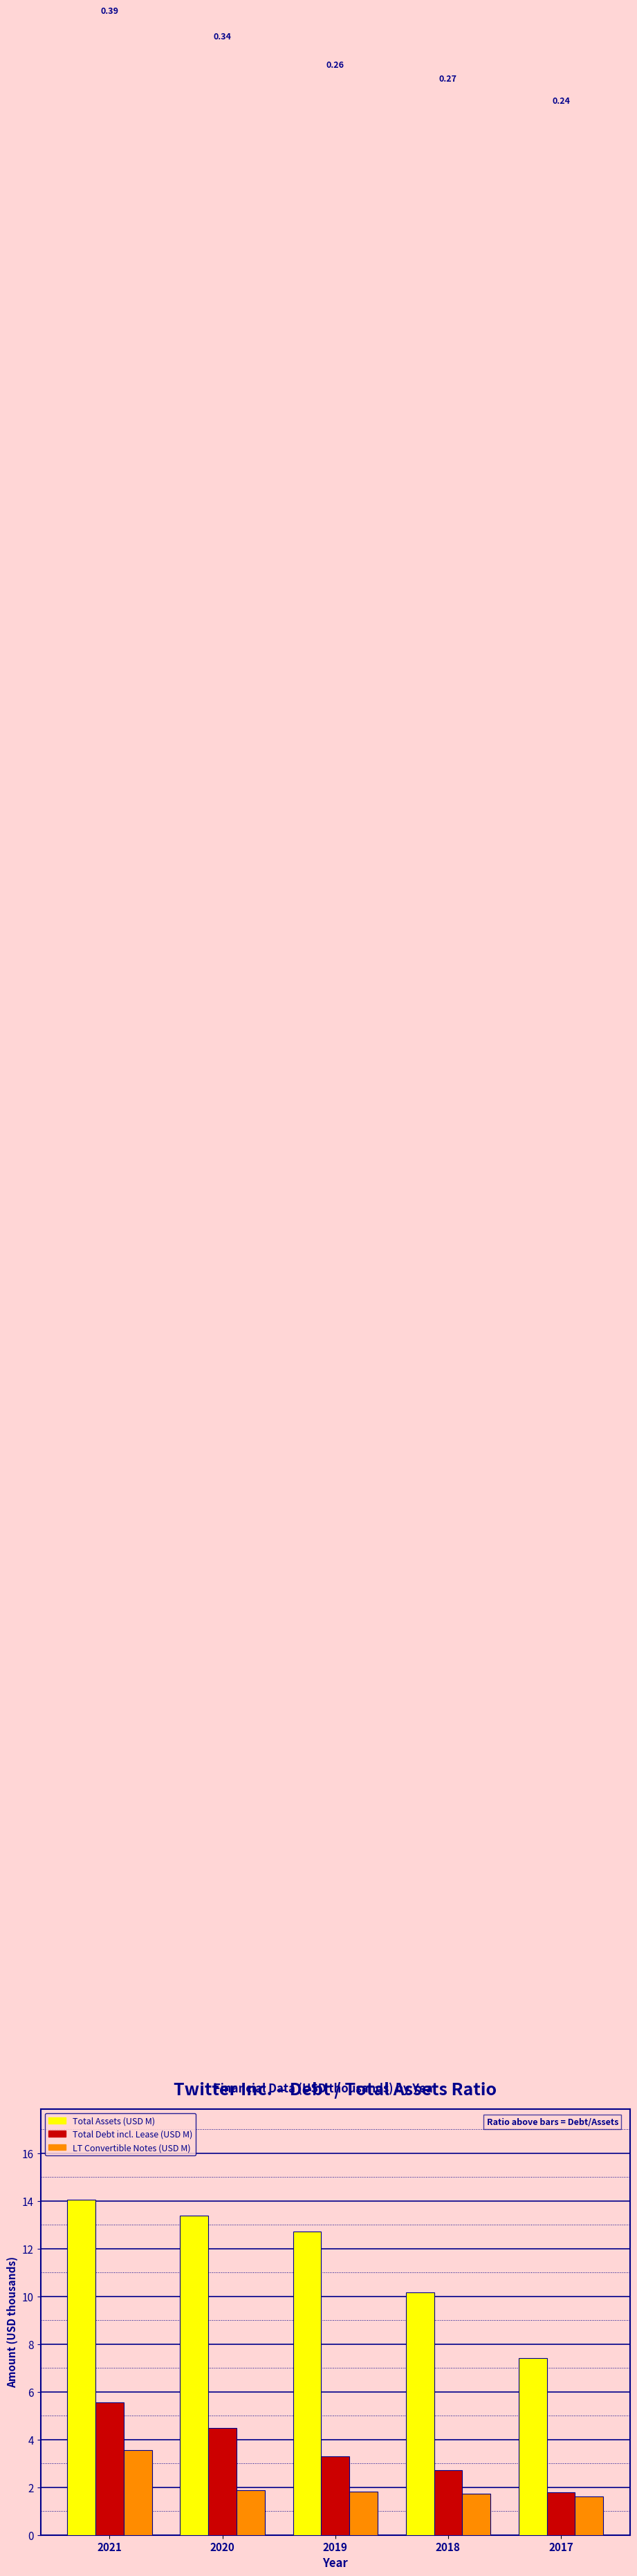

Which series has the widest spread of values?

Total Assets (USD M)